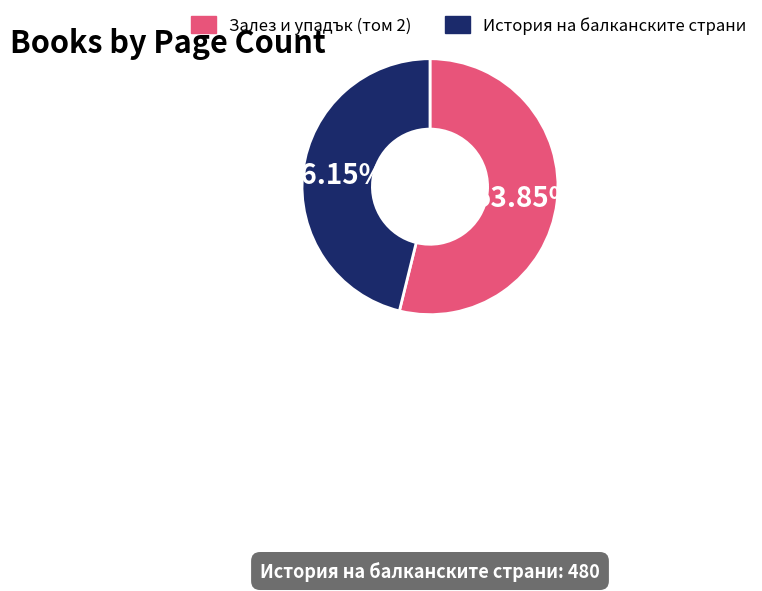

Does История на балканските страни represent more than half of the total?

No